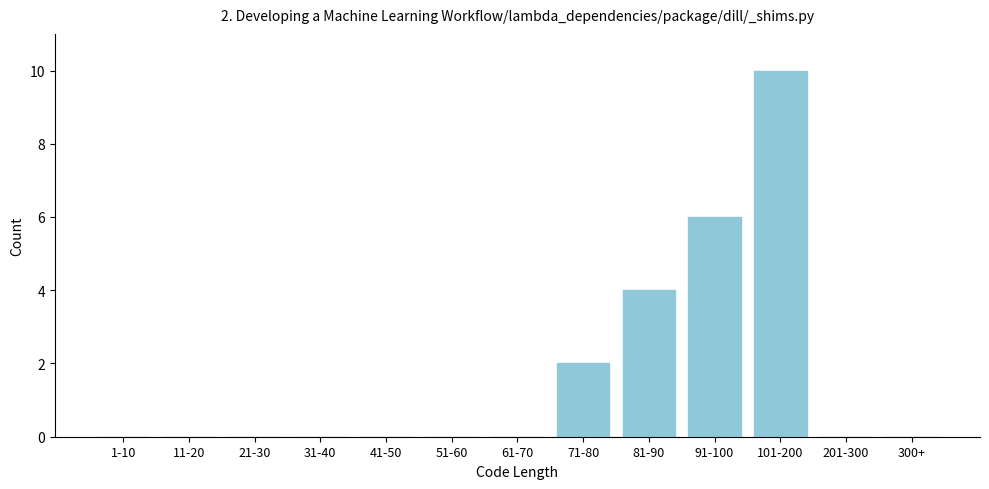

Reading left to right, what are all the values shown in this chart?

1-10=0	11-20=0	21-30=0	31-40=0	41-50=0	51-60=0	61-70=0	71-80=2	81-90=4	91-100=6	101-200=10	201-300=0	300+=0